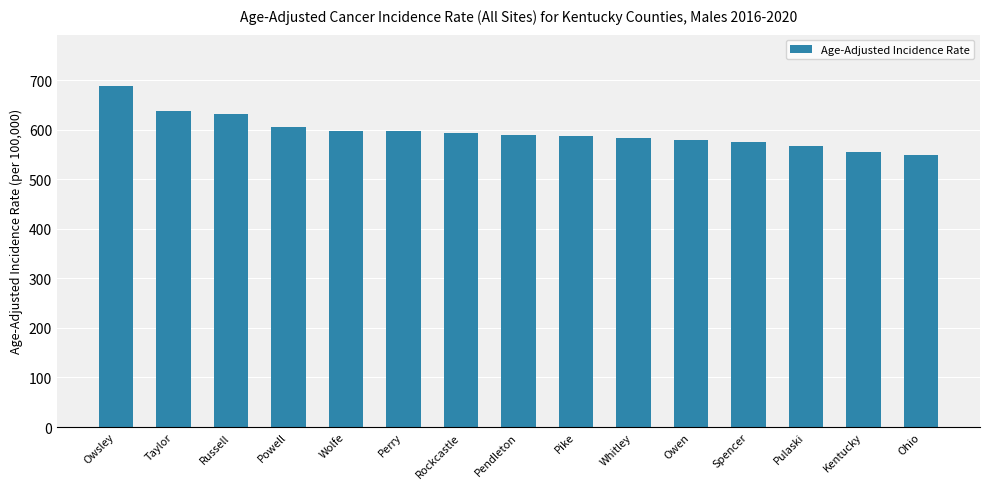

True or false: the data shows 265.6 at Ohio.

False